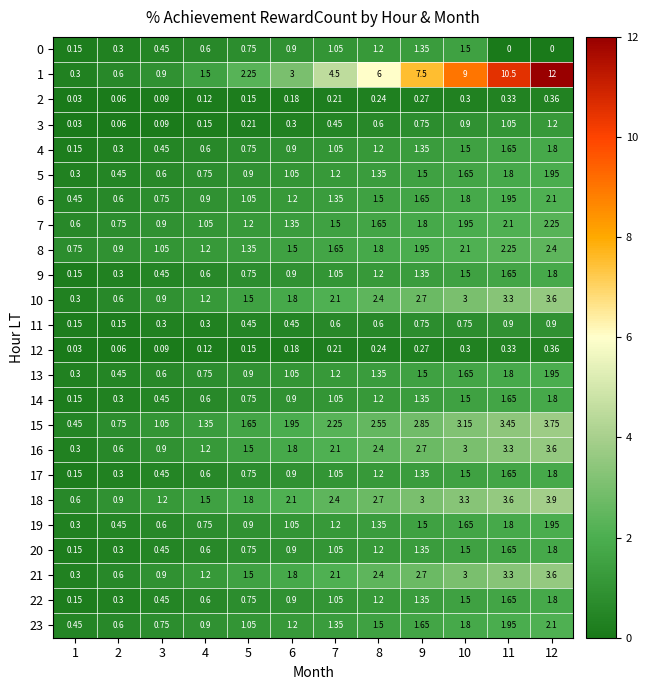

Count the number of data series in this chart.

24